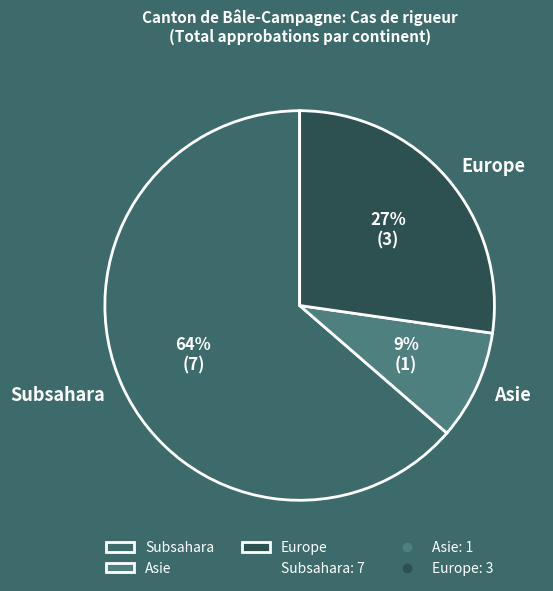

Combined, do Subsahara and Asie account for over 50%?

Yes